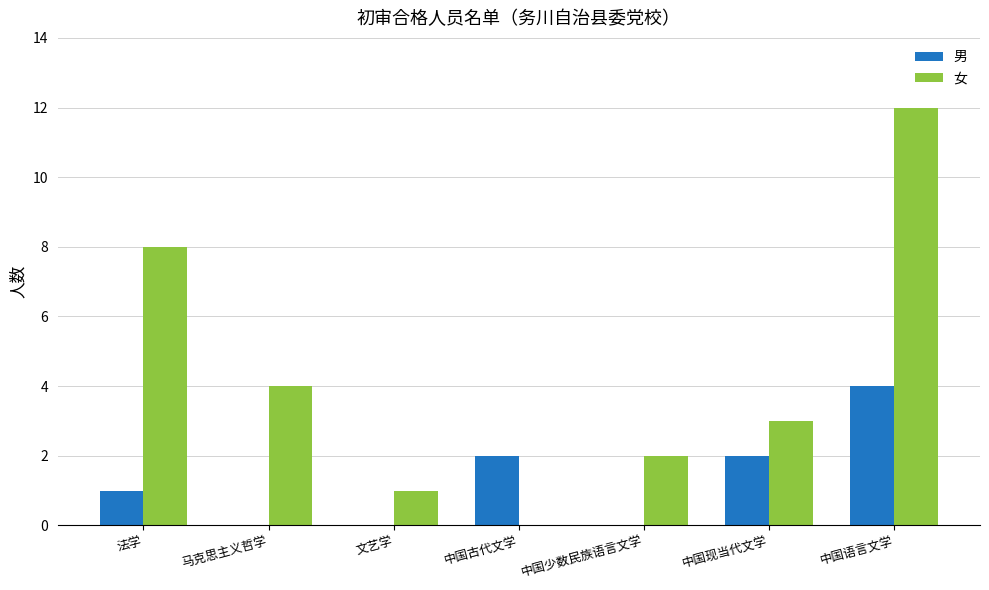

Which series has the largest total across all categories?

女